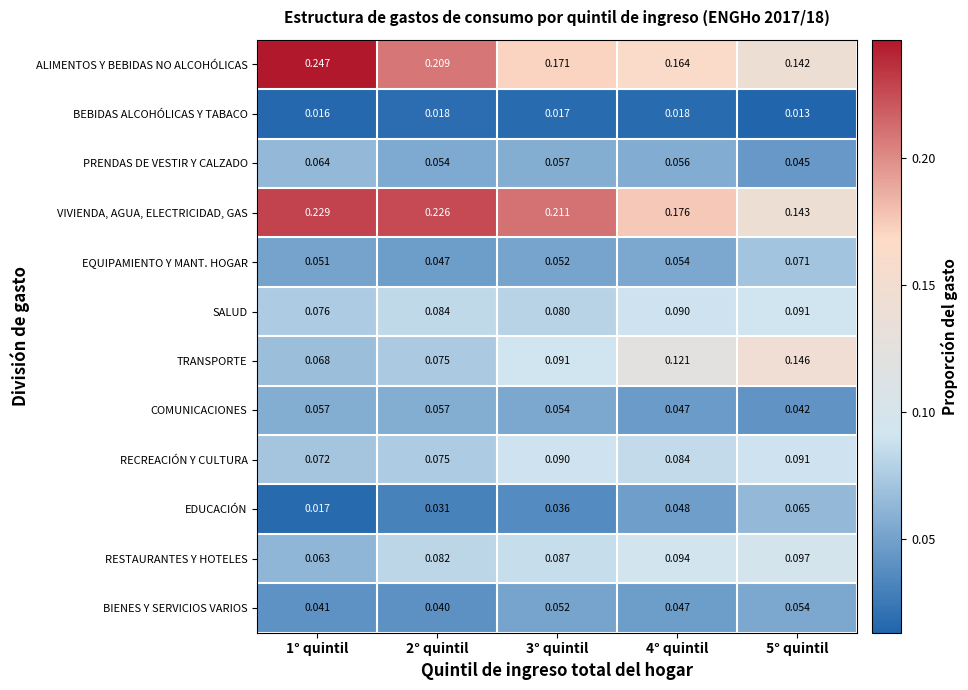

Which series has the largest total across all categories?

VIVIENDA, AGUA, ELECTRICIDAD, GAS